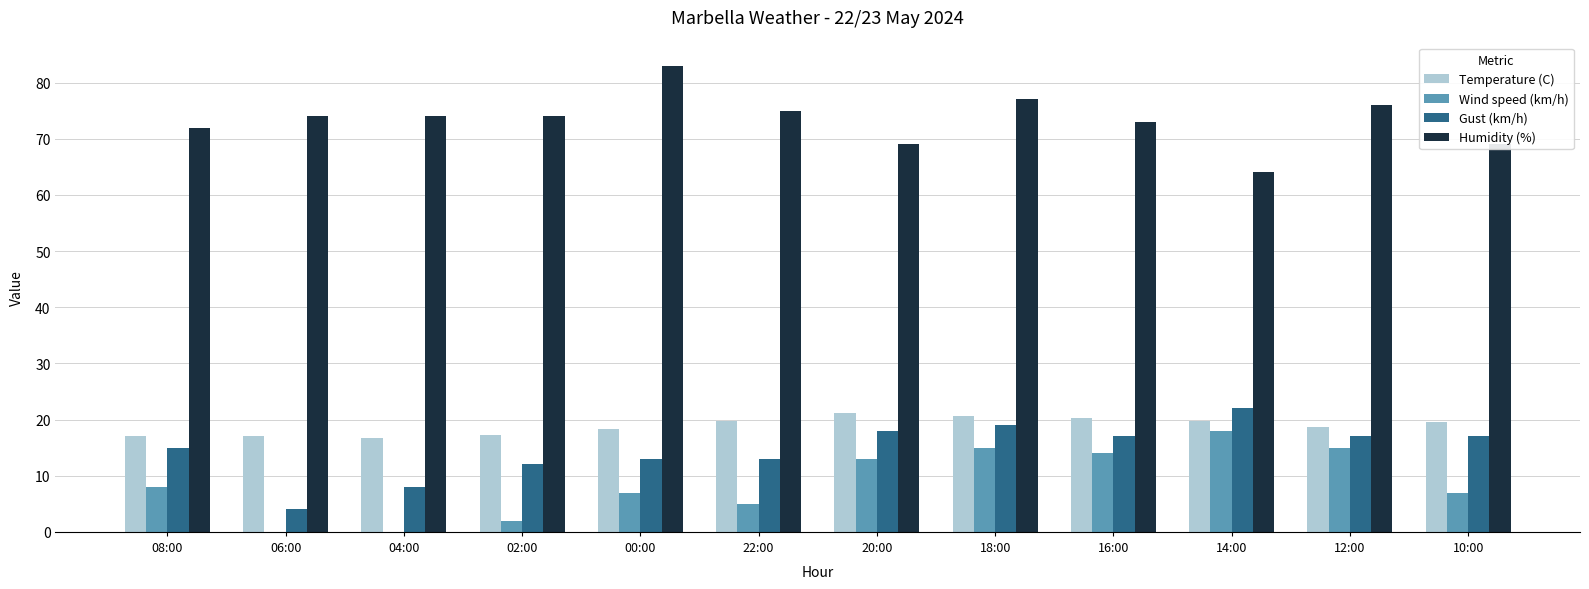

Does the chart contain stacked bars?

No